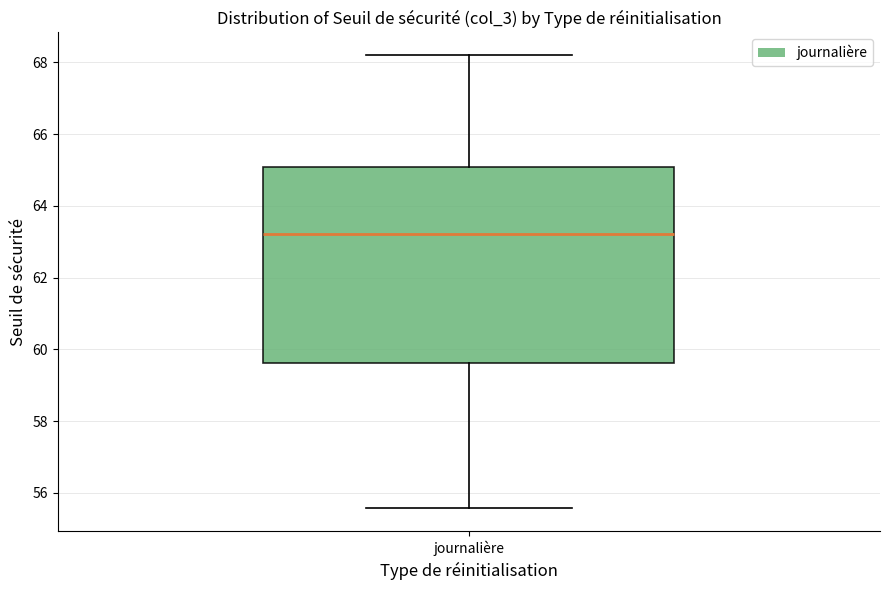

Where does the lower whisker of the box for journalière end on the y-axis? The values are not printed on the chart, so give them approximately, as read against the axis.

55.6